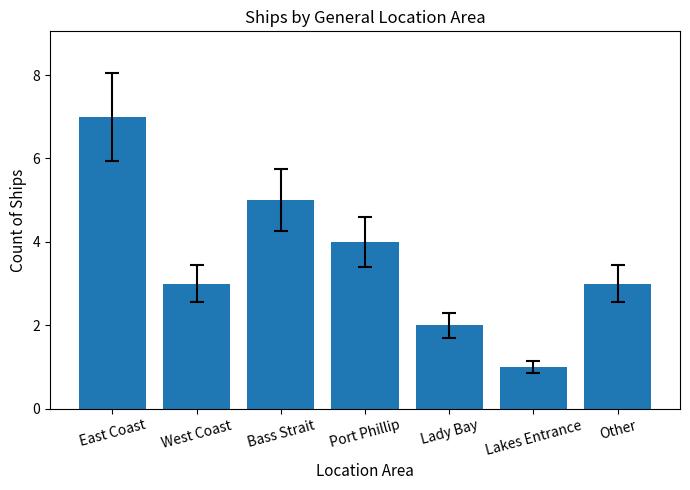

Approximately how many times larger is the value at Lady Bay compared to Other?

0.7